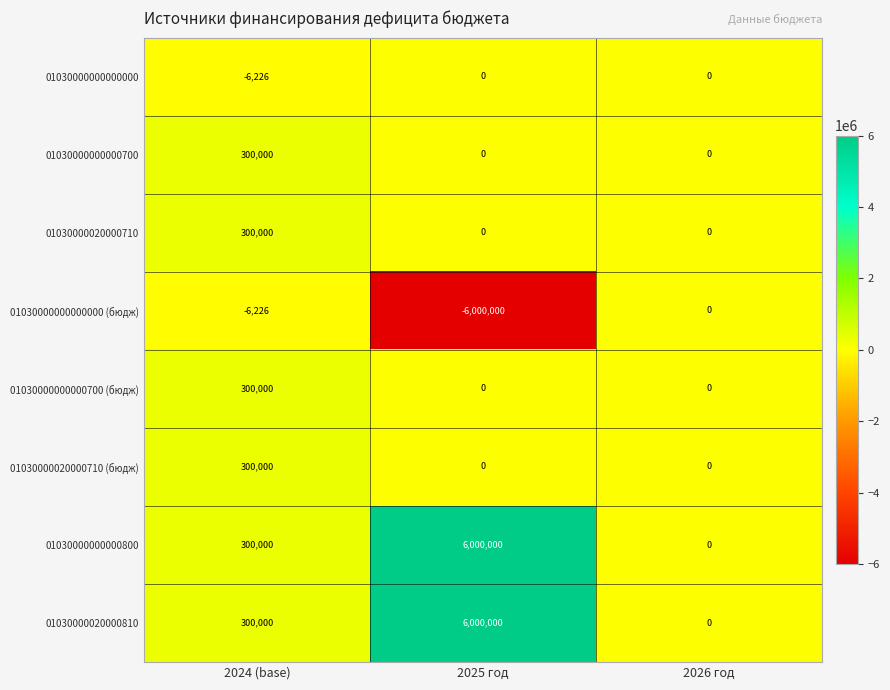

Reading left to right, extract all data points from this chart.

01030000000000000: -6226	0	0
01030000000000700: 300000	0	0
01030000020000710: 300000	0	0
01030000000000000 (бюдж): -6226	-6000000	0
01030000000000700 (бюдж): 300000	0	0
01030000020000710 (бюдж): 300000	0	0
01030000000000800: 300000	6000000	0
01030000020000810: 300000	6000000	0